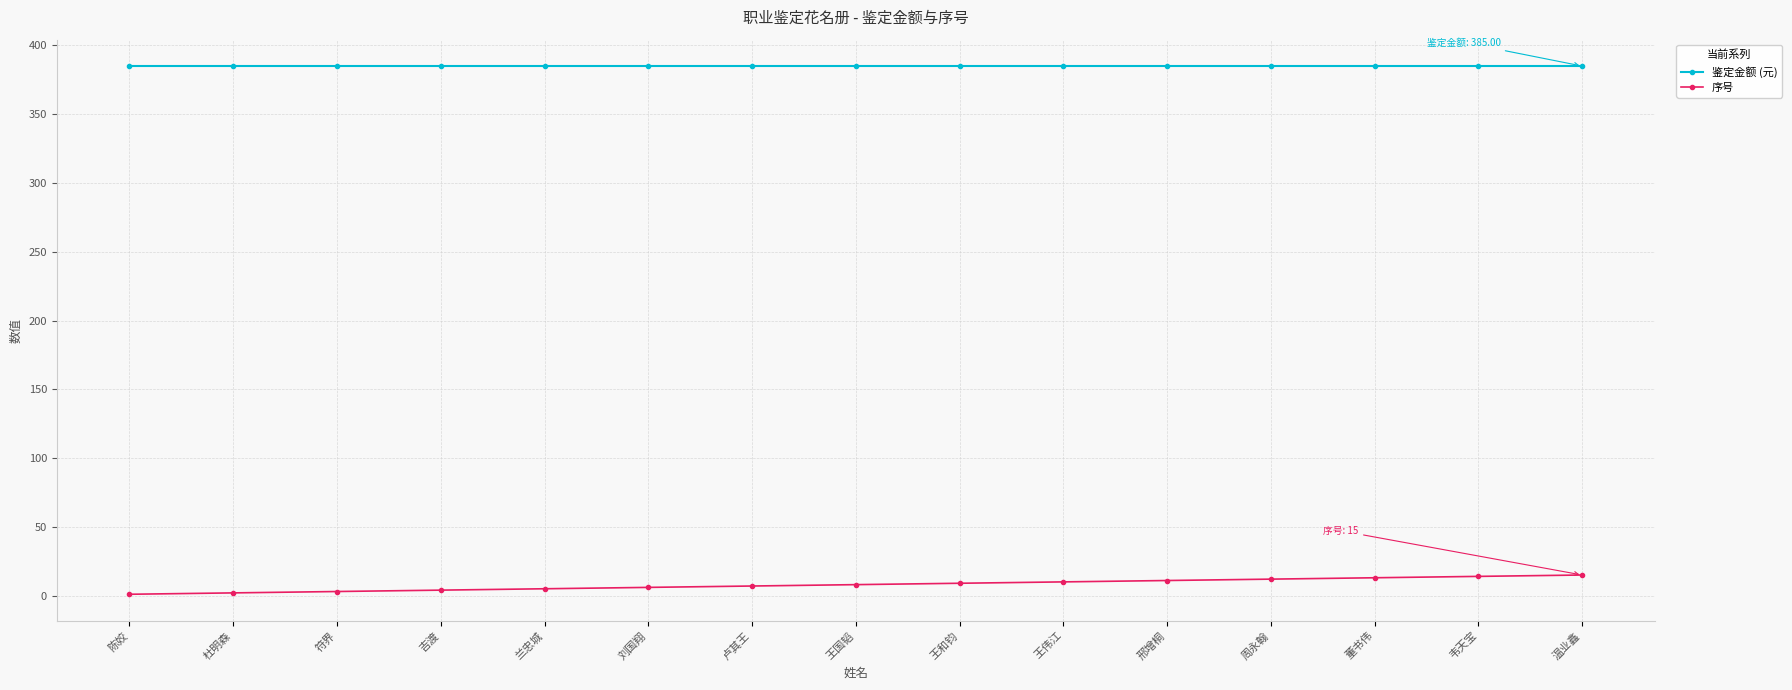

What is the minimum value for 鉴定金额 (元)?

385